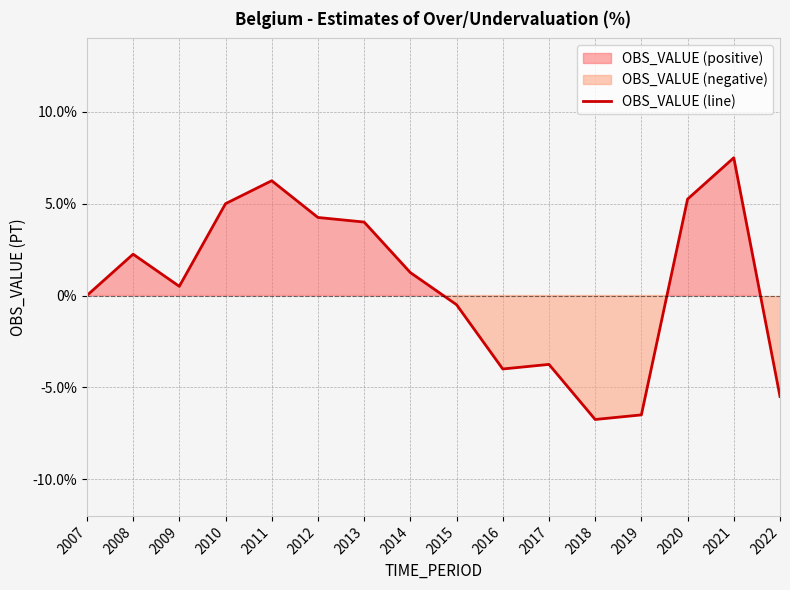

How many data points are less than 1?

8